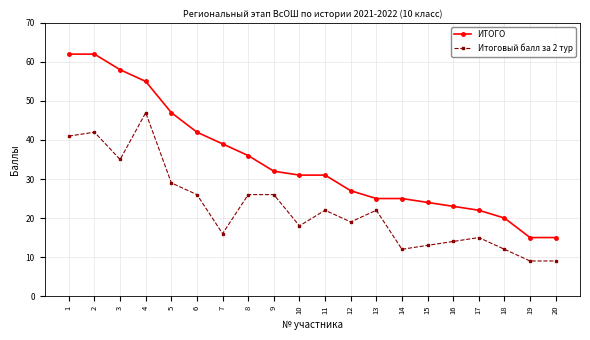

At which category does Итоговый балл за 2 тур reach its first local valley?

3